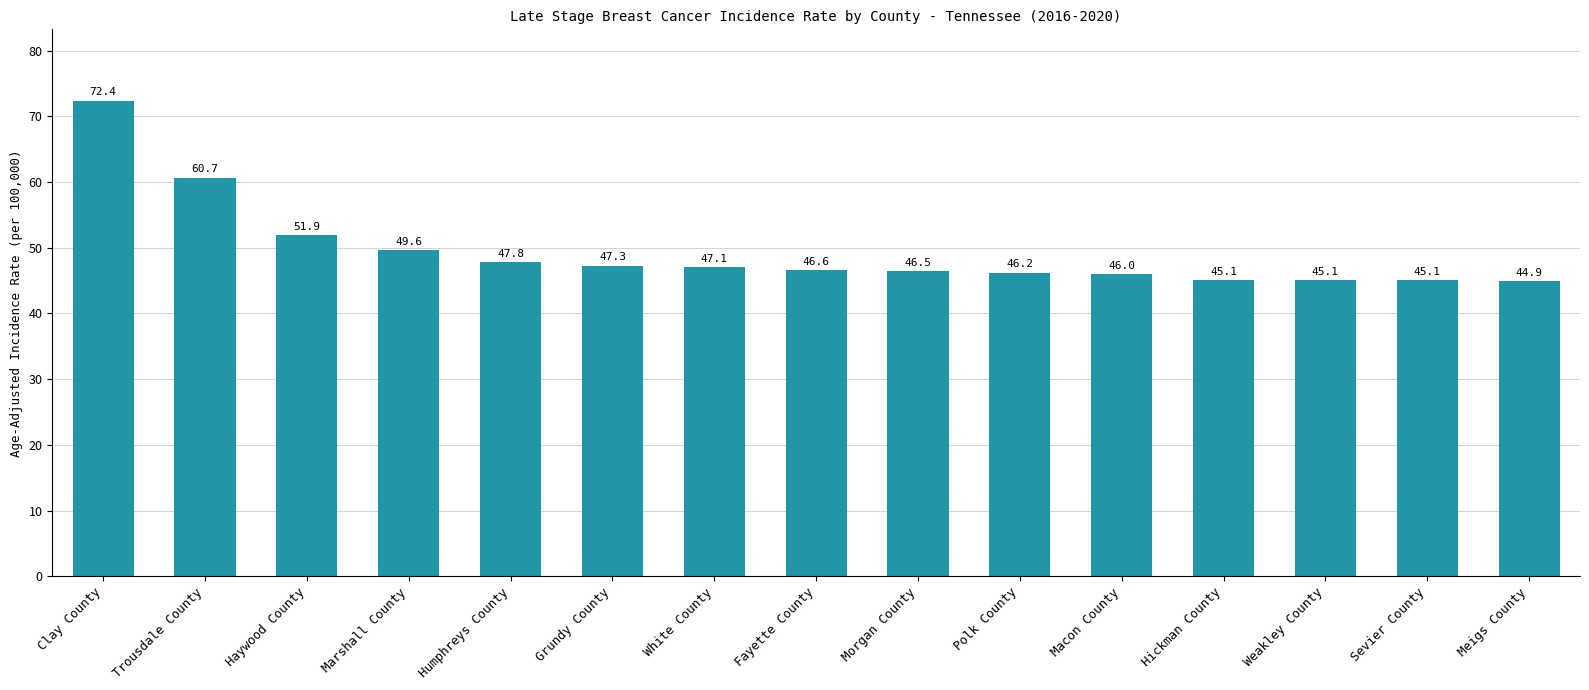

What is the ratio of the value at Morgan County to the value at Haywood County?

0.9